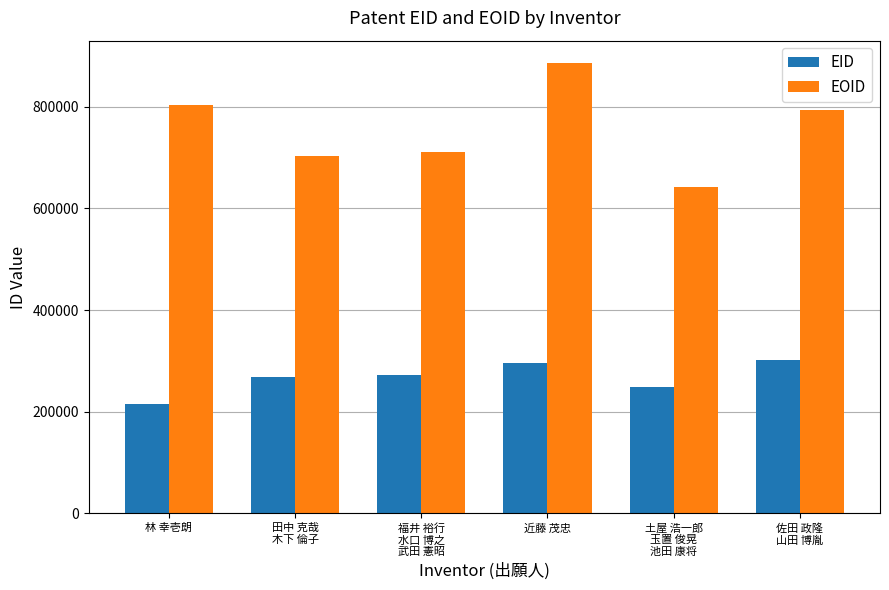

At which category is the sum across all series the highest?

近藤 茂忠